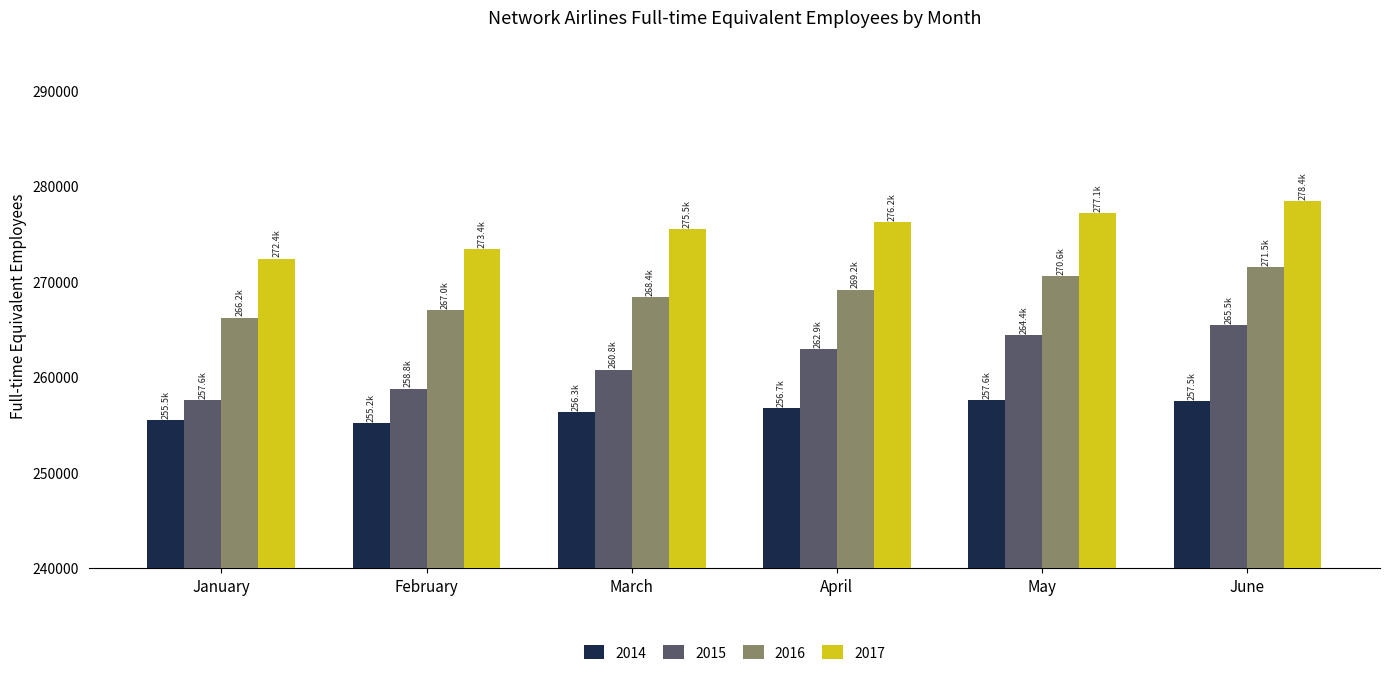

Is it true that 2016 equals 270559 at May?

True